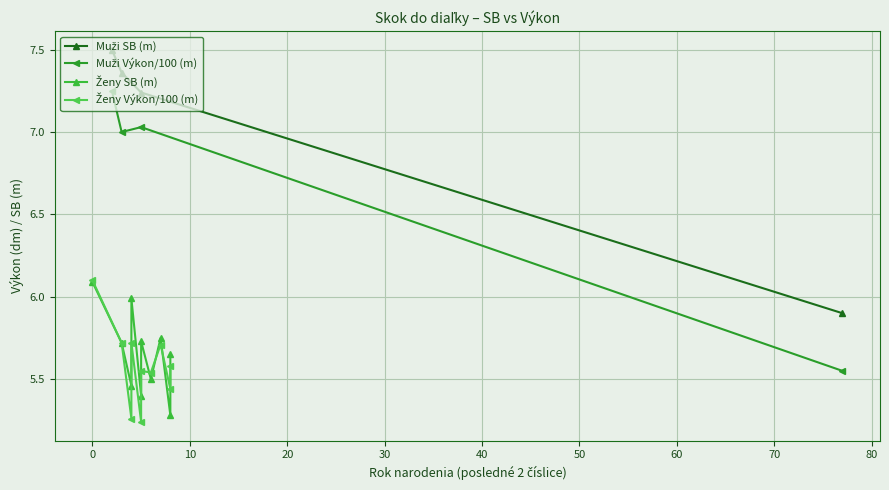

True or false: Muži Výkon (dm) and Muži SB cross at least once.

False